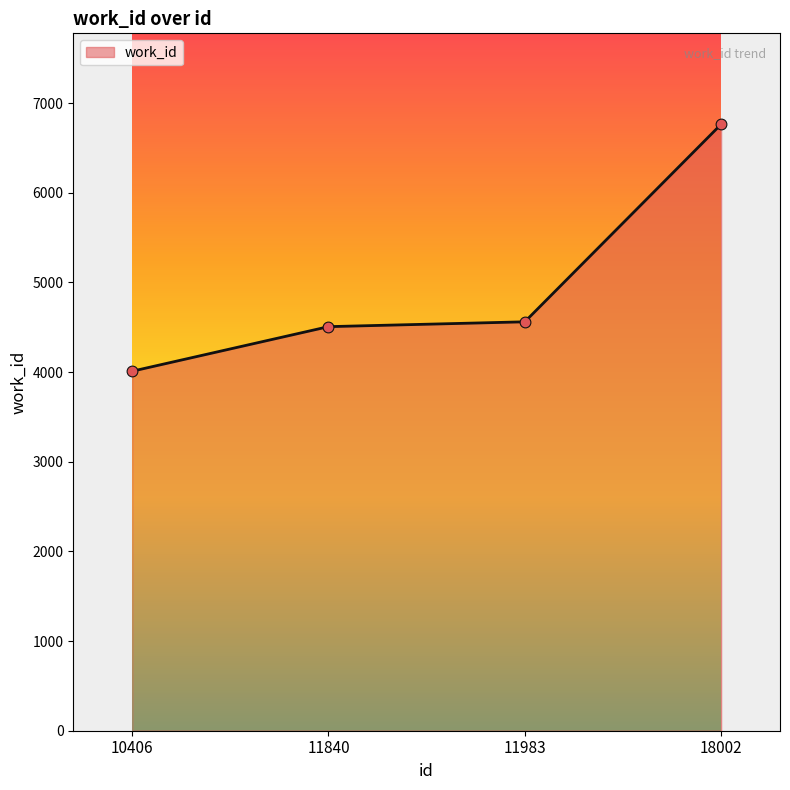

What is the change in value from 10406 to 11840?

+497